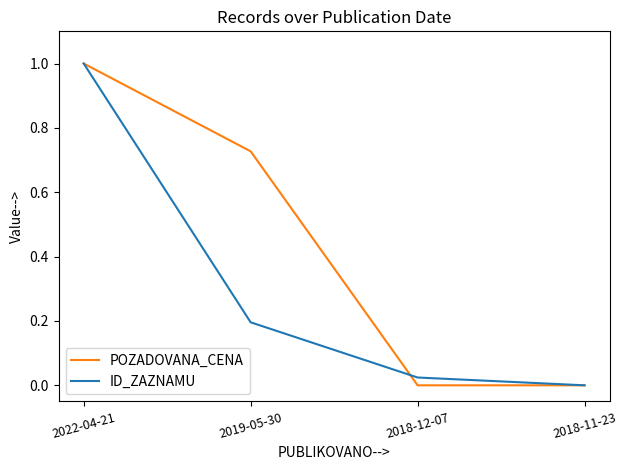

The POZADOVANA_CENA series shows 1.0 at 2022-04-21. True or false?

True